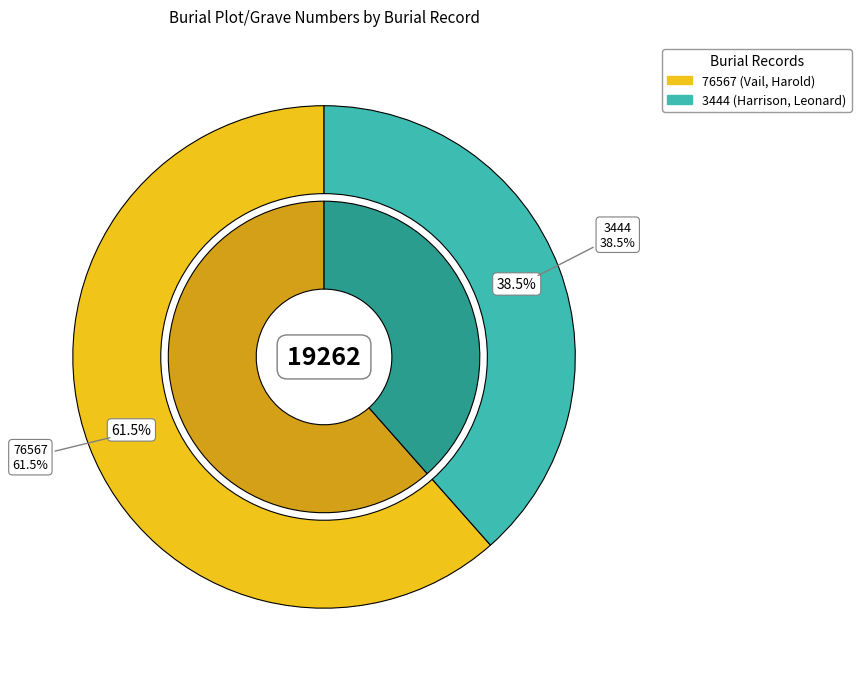

How many slices are in this pie chart?

2